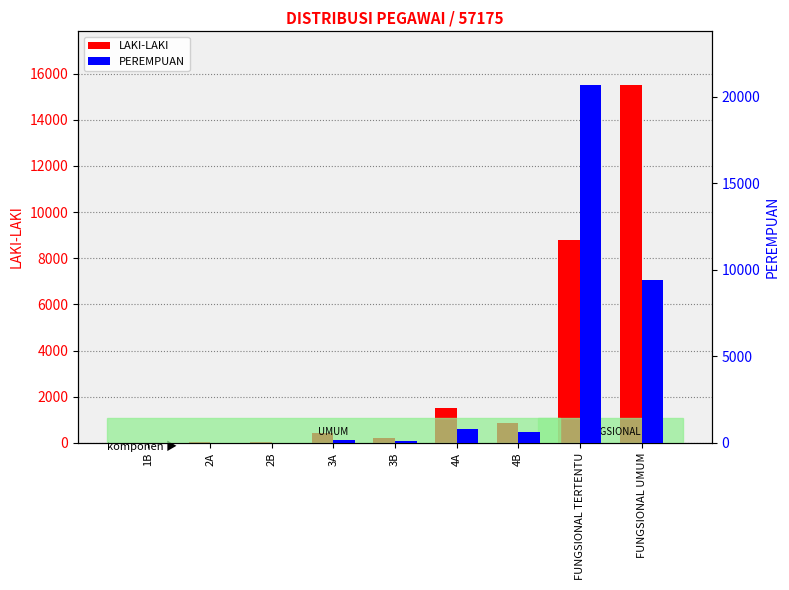

Reading right to left, extract all data points from this chart.

LAKI-LAKI: 15509	8807	880	1499	200	423	32	26	1
PEREMPUAN: 9381	20671	653	799	120	157	9	7	1